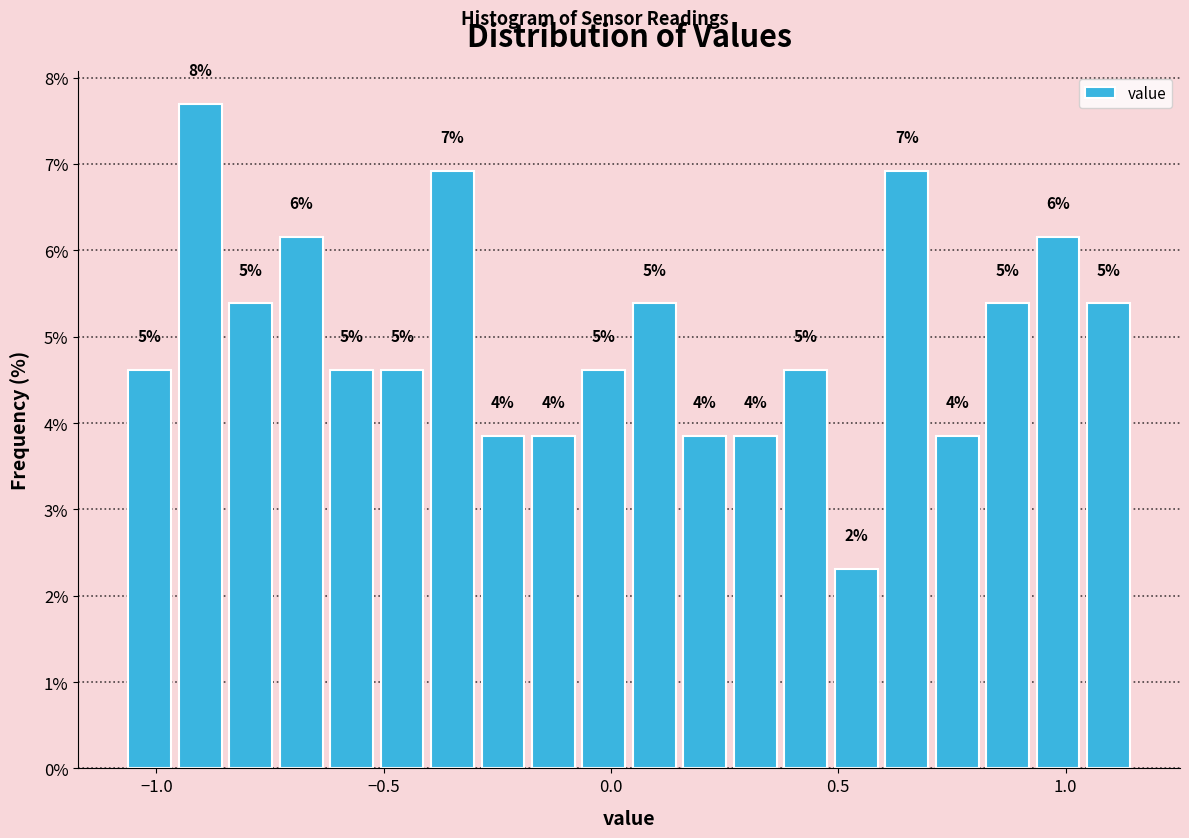

Around what value on the x-axis is the tallest bar? Give the approximate position of its centre, as read against the axis.

-0.90